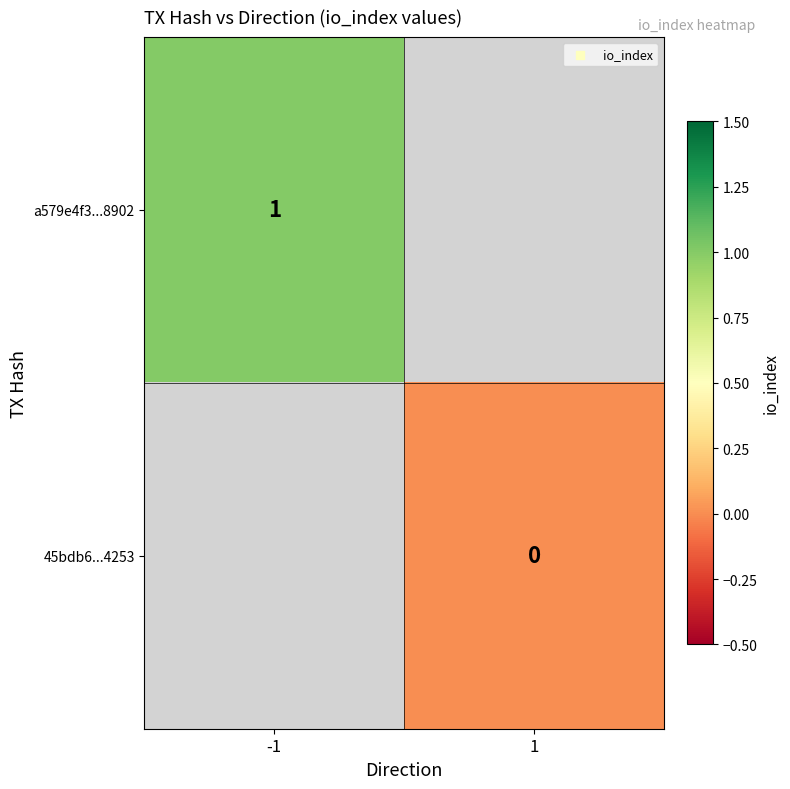

The a579e4f3...8902 series shows 1 at -1. True or false?

True